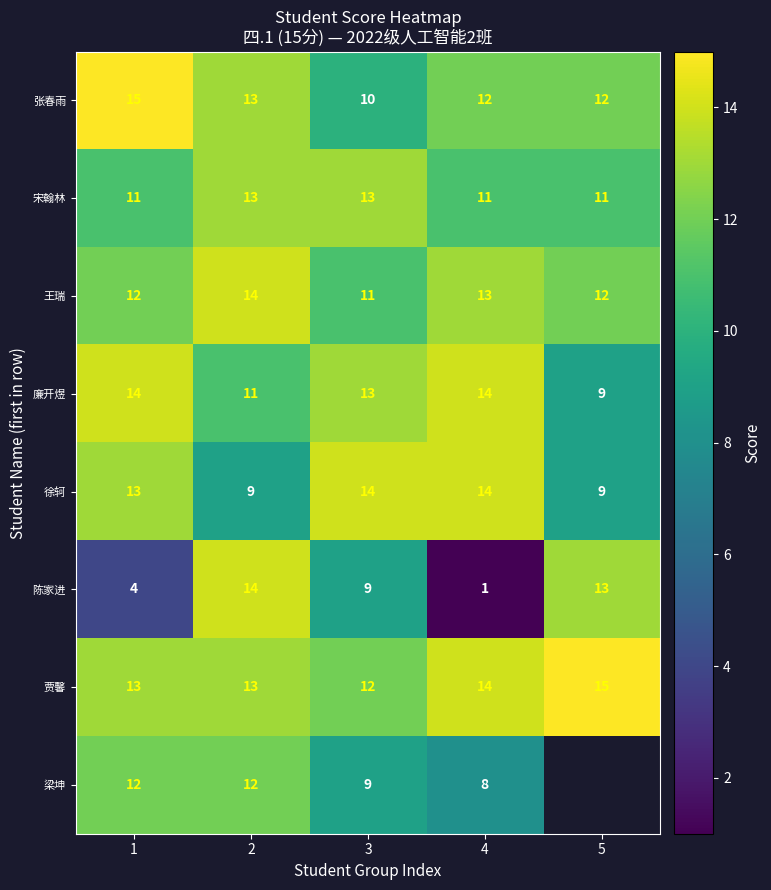

Is it true that 张春雨 equals 6 at 1?

False